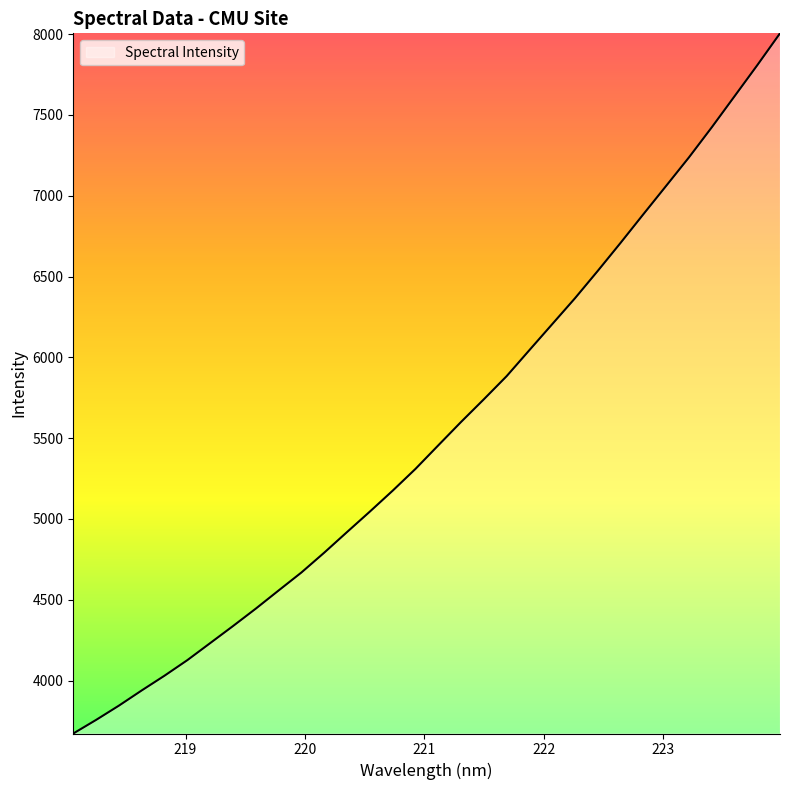

What is the smallest value displayed?

3672.4